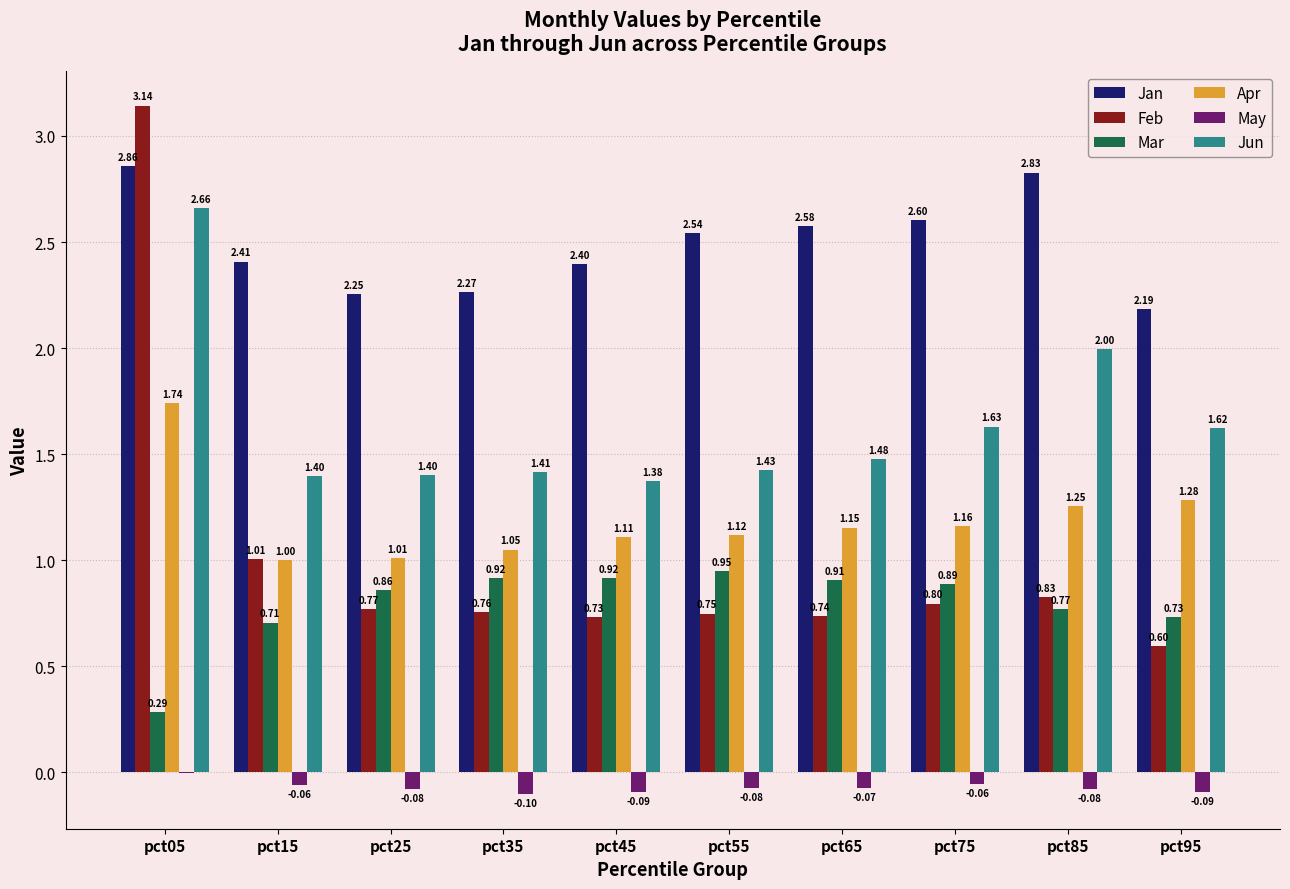

What is the total value across all series at pct15?

6.5